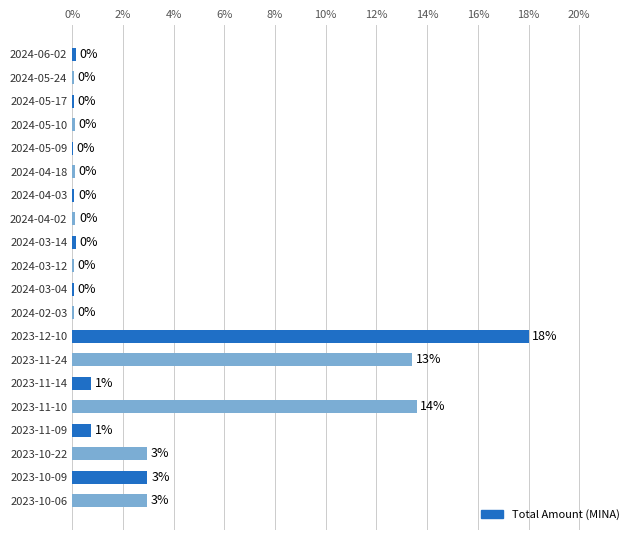

What is the maximum value shown in the chart?

18.0